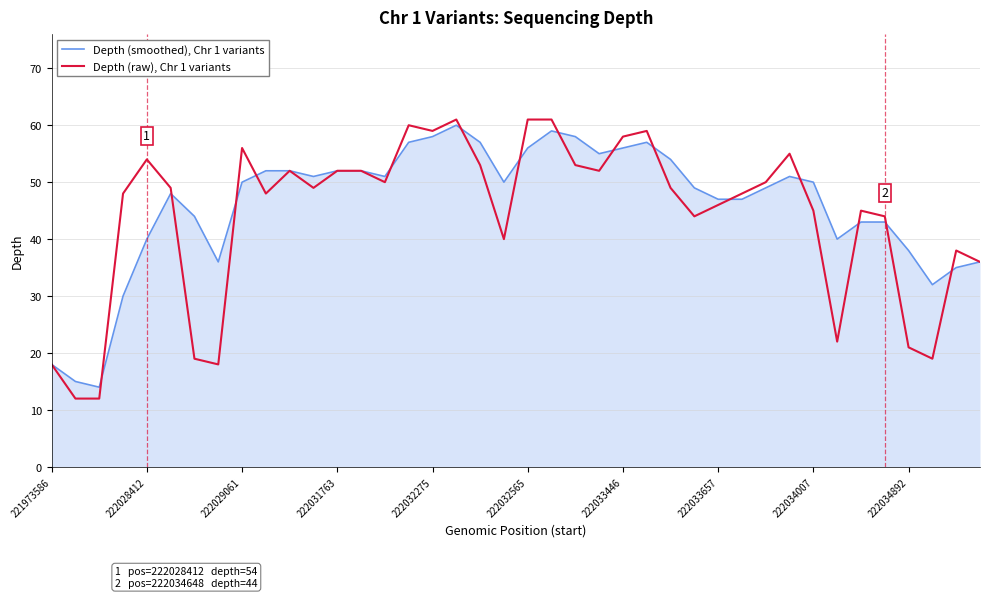

Does the chart have visible grid lines?

Yes